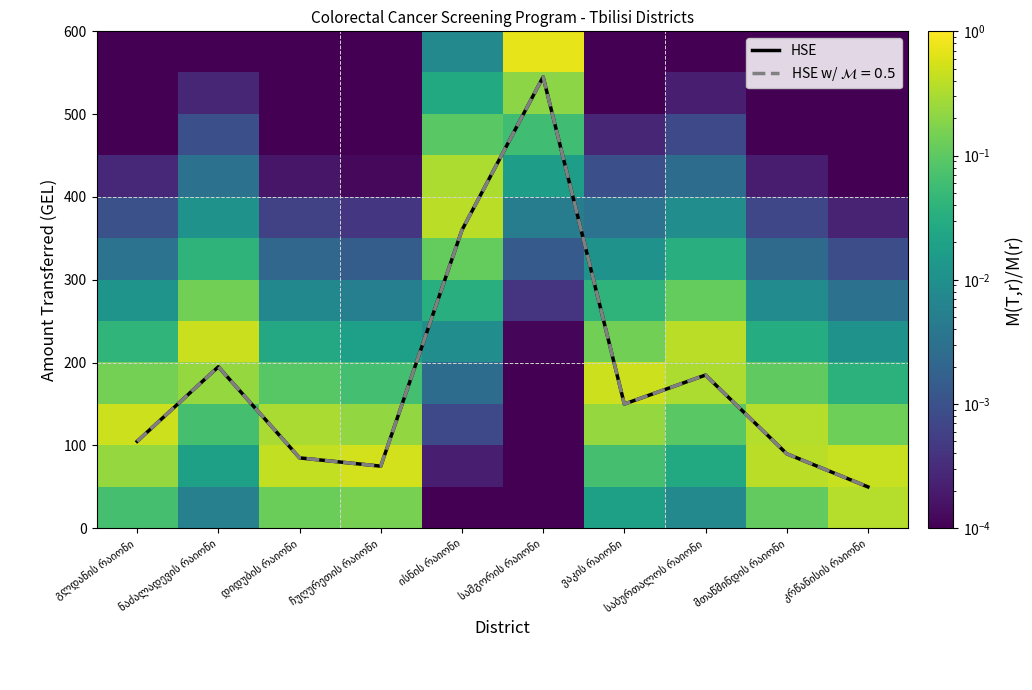

Which series has the largest total across all categories?

HSE